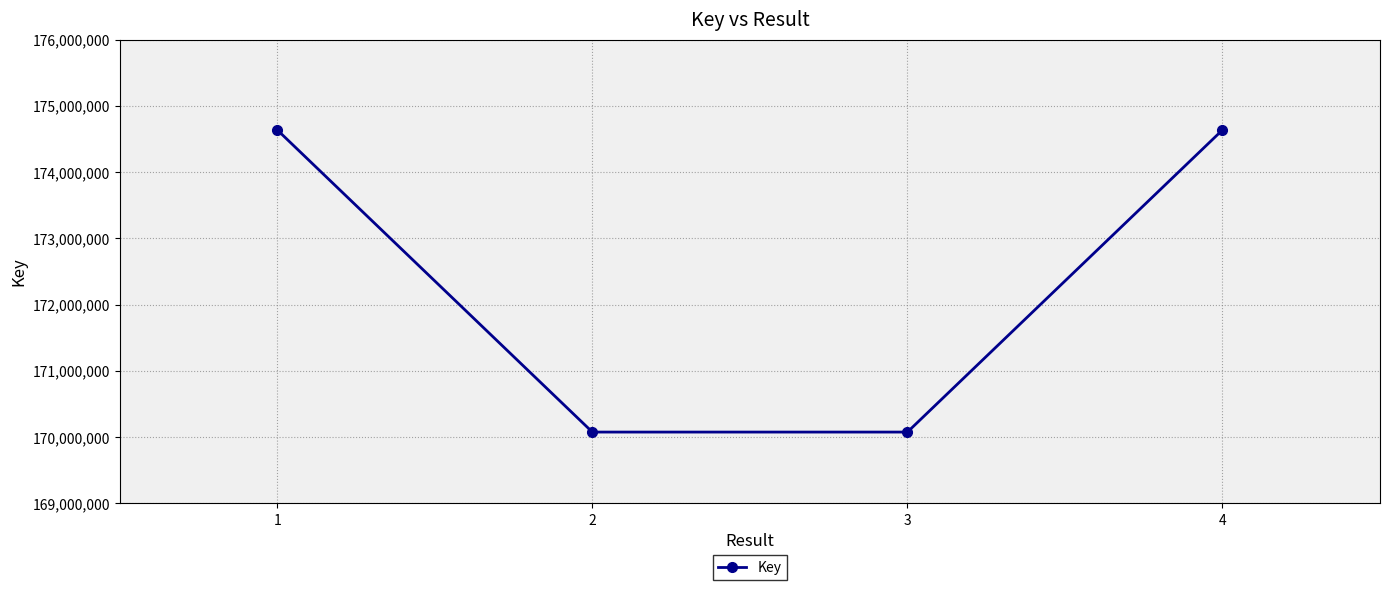

Is it true that the value at 2 is 170077026?

True